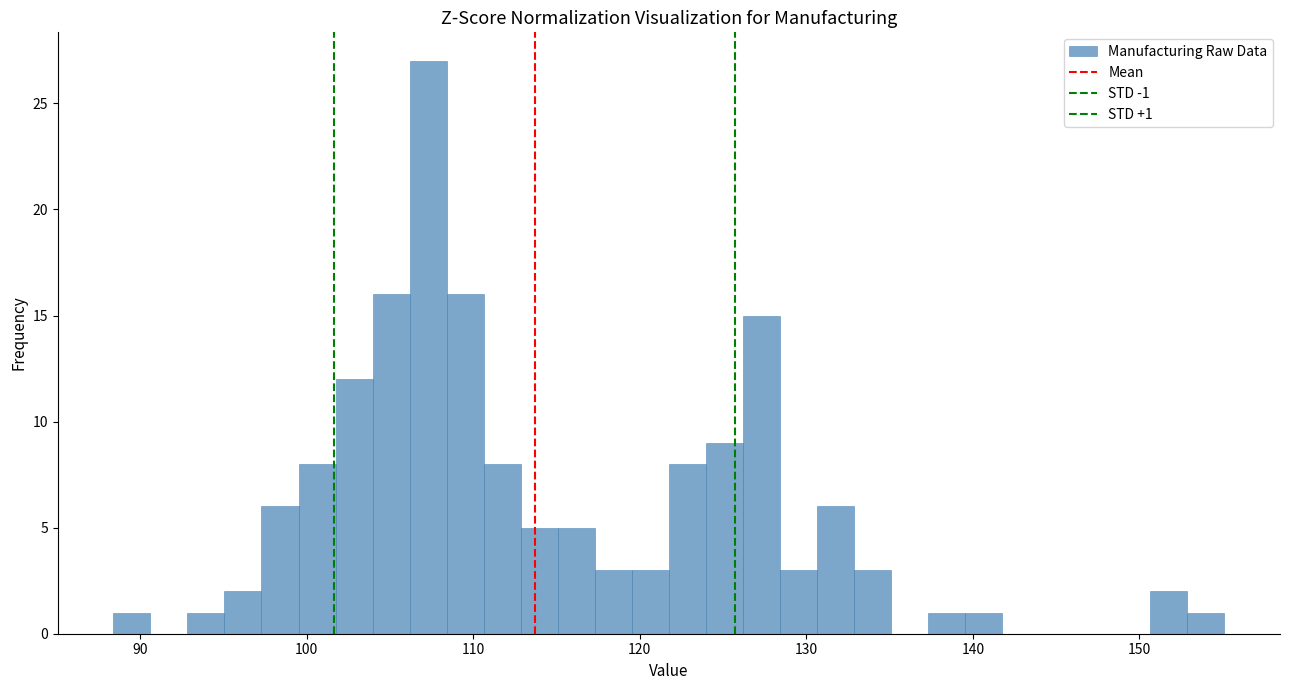

Read against the x-axis, roughly where is the centre of the tallest bar?

107